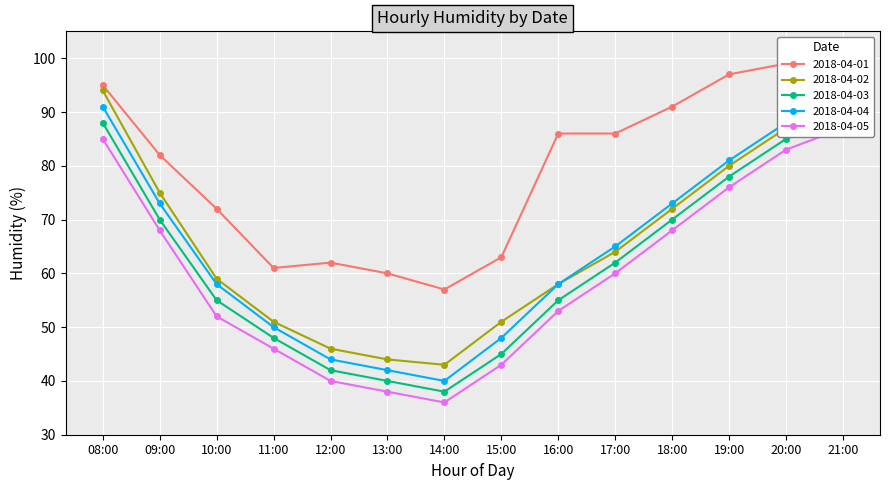

Does the chart display data point markers on the line(s)?

Yes